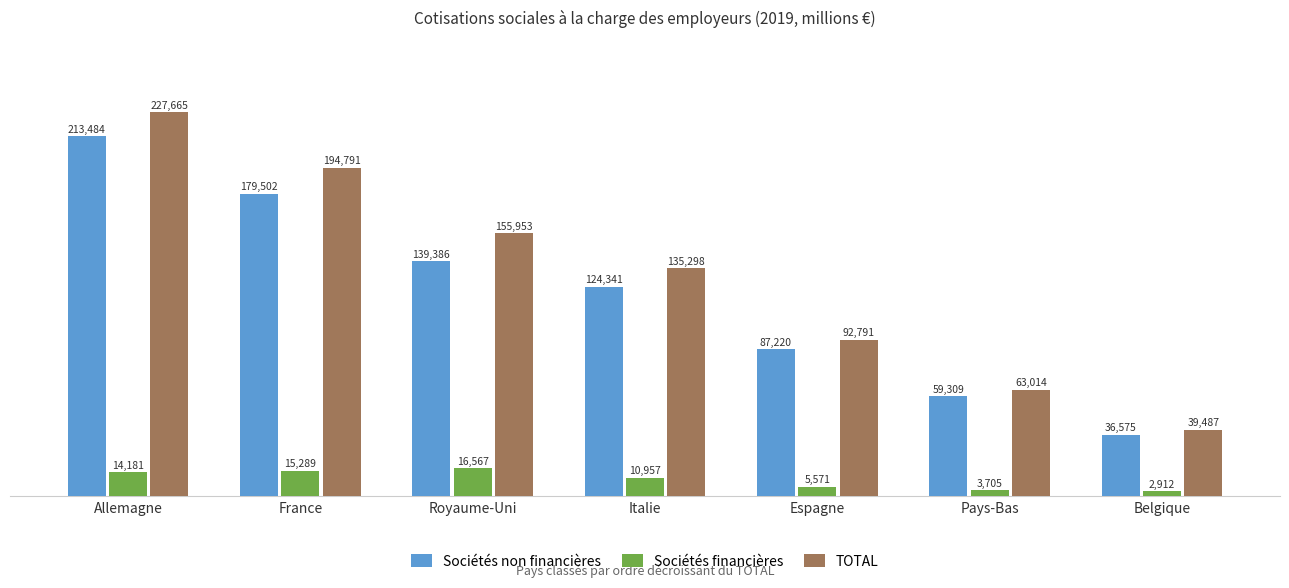

What is the value of the TOTAL bar at the 1st from the left?

227665